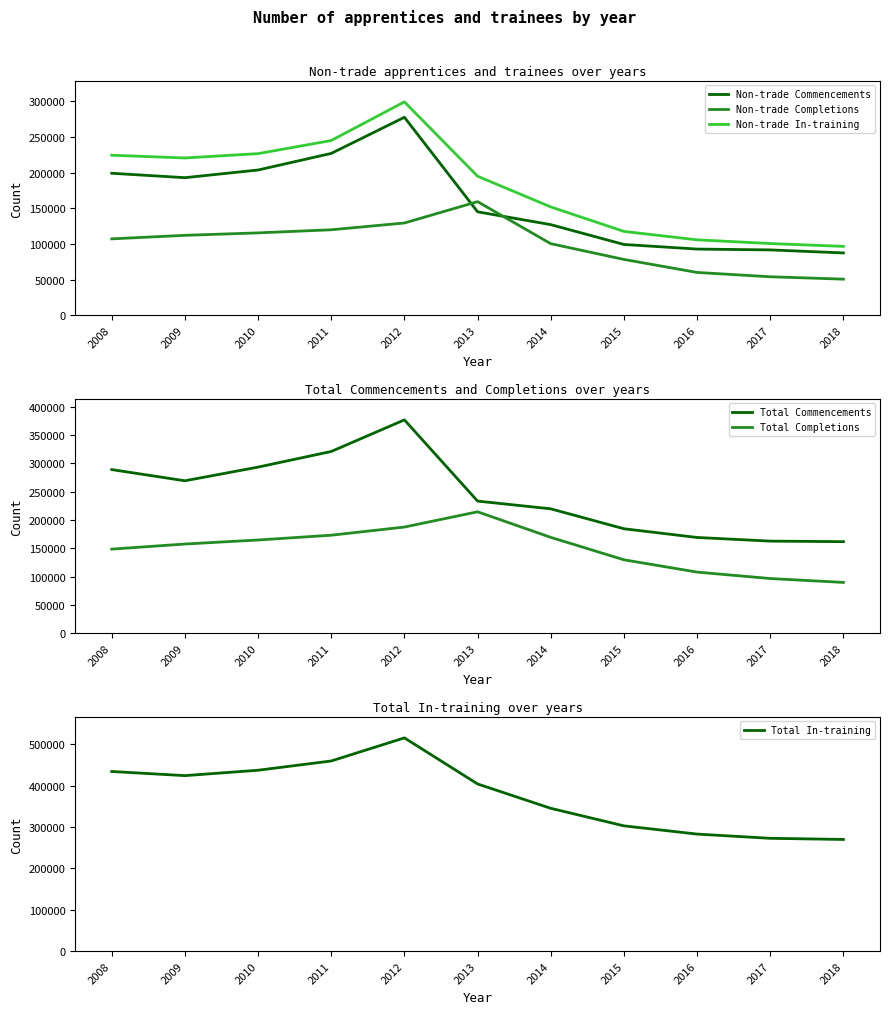

Which has a higher value, 2017 or 2018?

2017